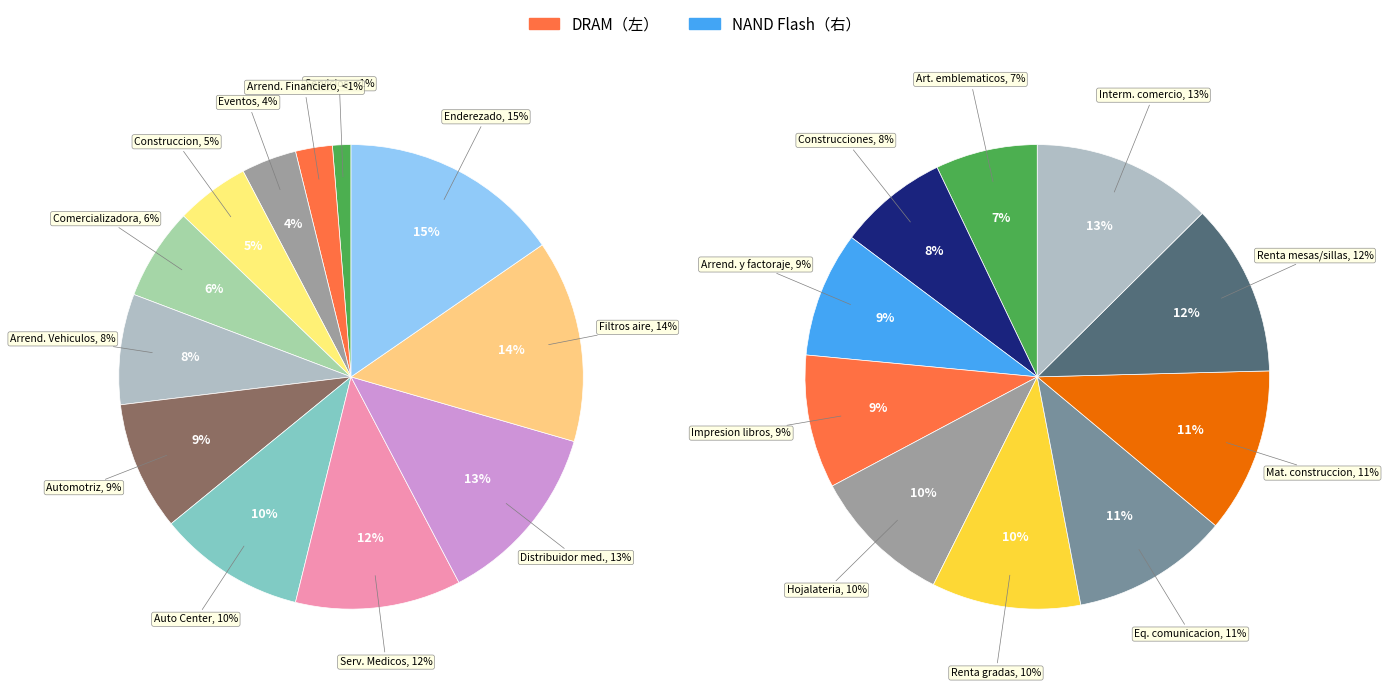

Is the sum of 16 and 17 greater than half?

No